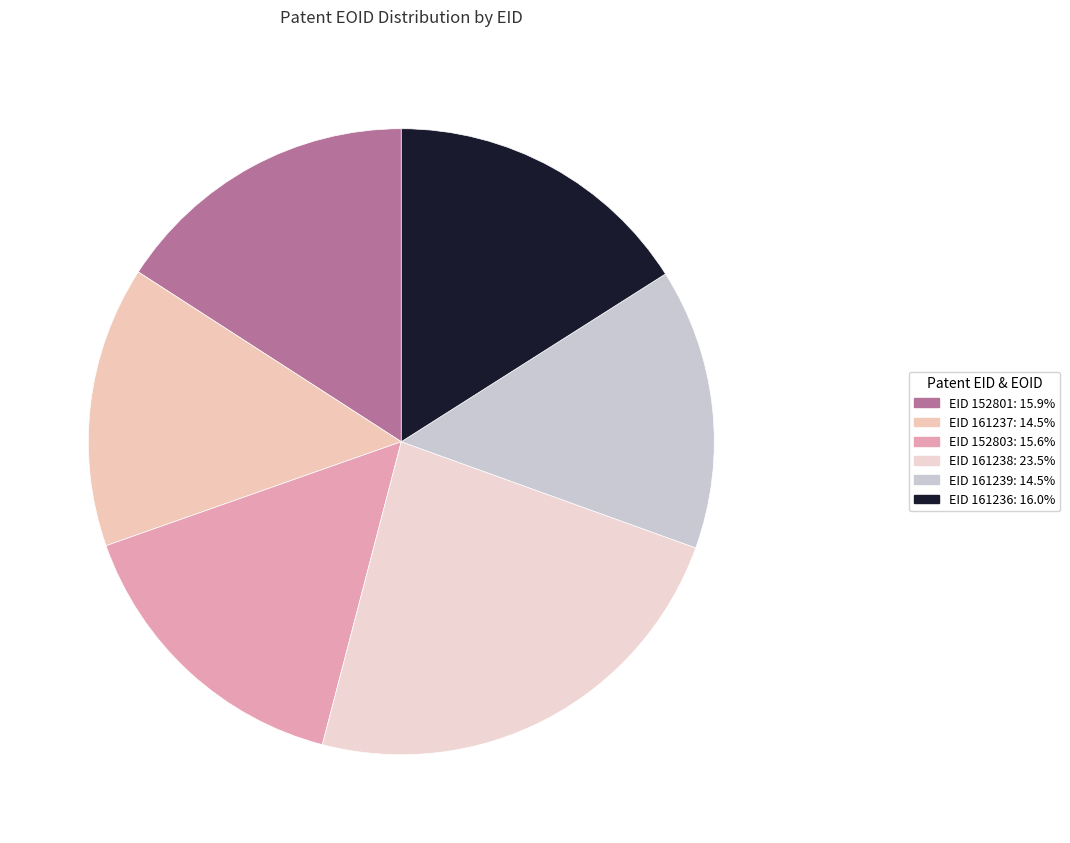

Count the number of slices in the pie.

6